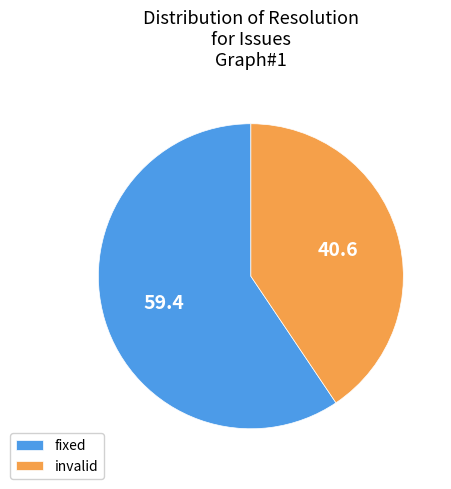

Is there a majority slice in this chart?

Yes